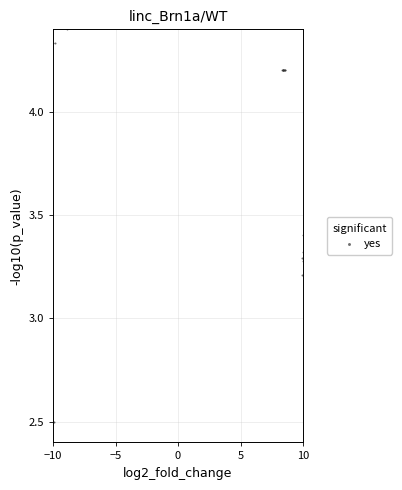

What Y value in the scatter plot is closest to 3?

3.2